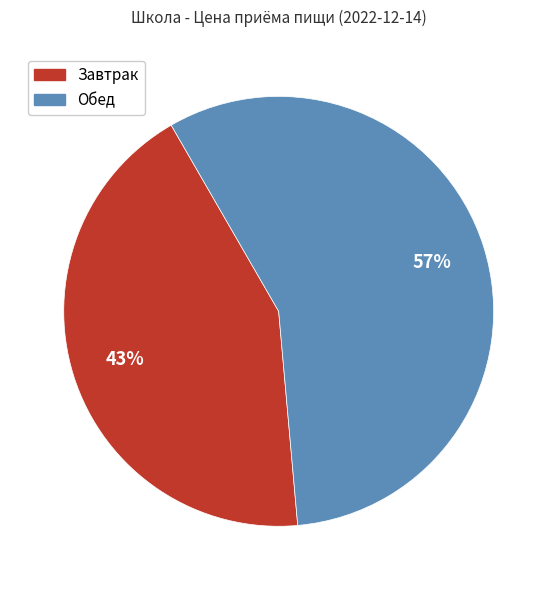

Is it true that Обед is 47% of the pie?

False